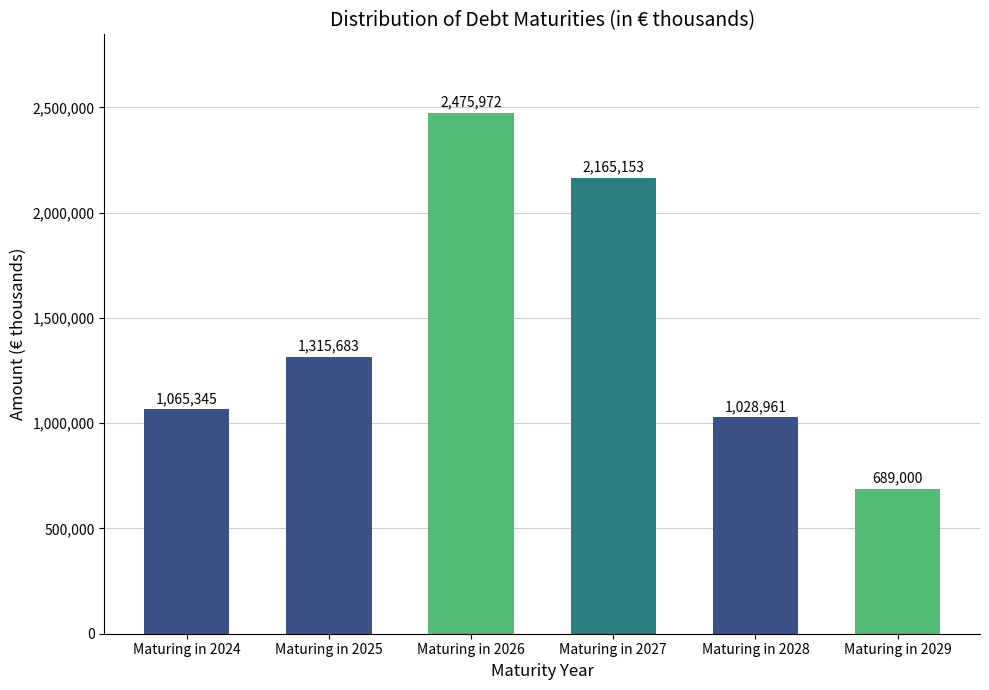

What is the value of the 5th bar from the left?

1028961